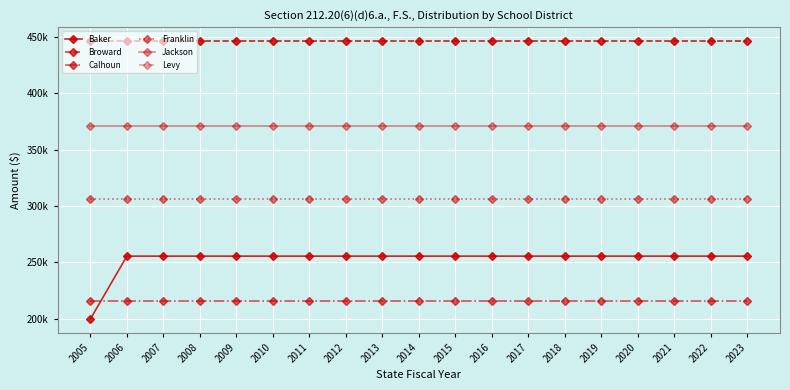

True or false: Franklin has more than 2 interior local peaks.

False